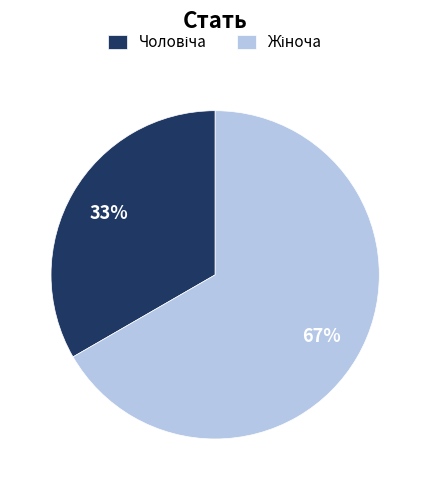

Is there a majority slice in this chart?

Yes